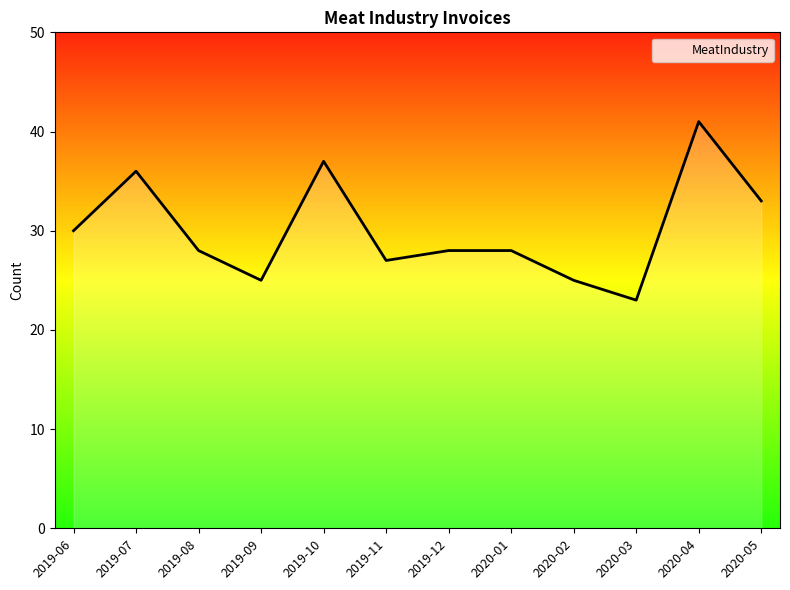

What is the greatest value displayed?

41